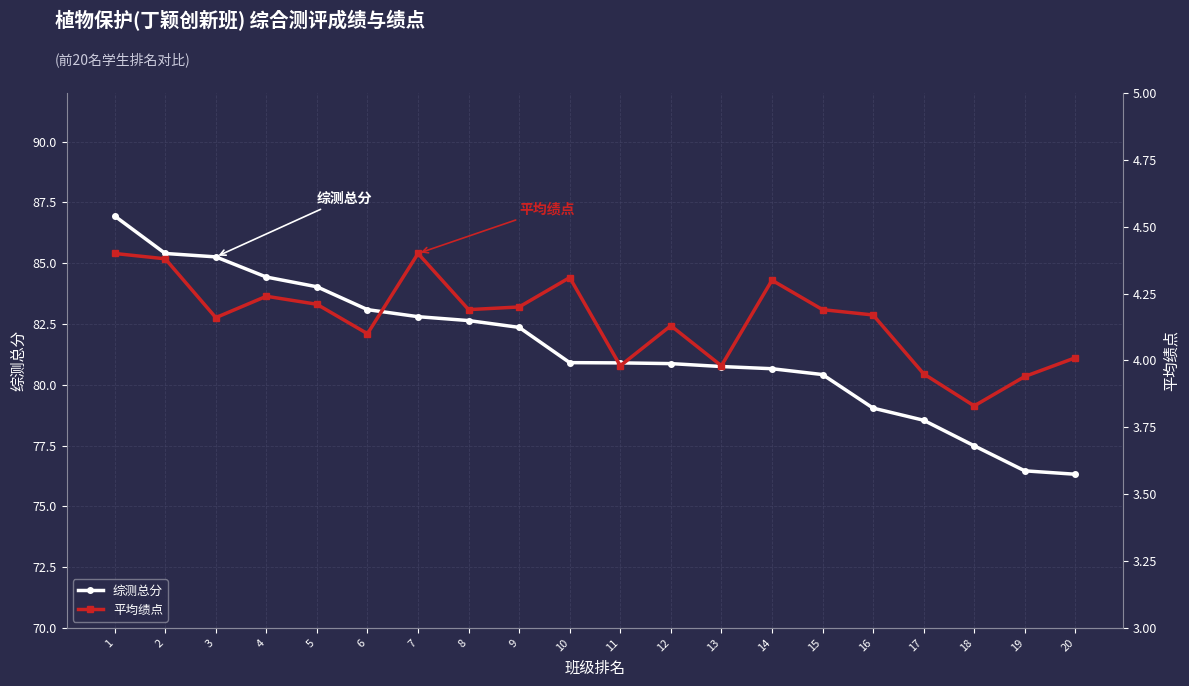

Rank the series by their maximum value, from highest to lowest.

综测总分, 平均绩点